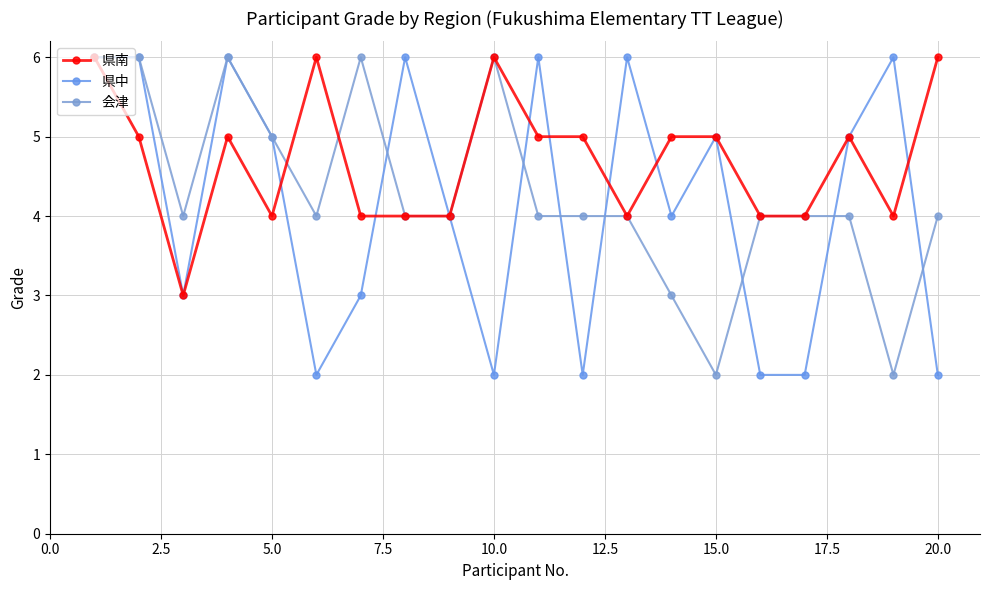

What is the sum of all 会津 values?

86